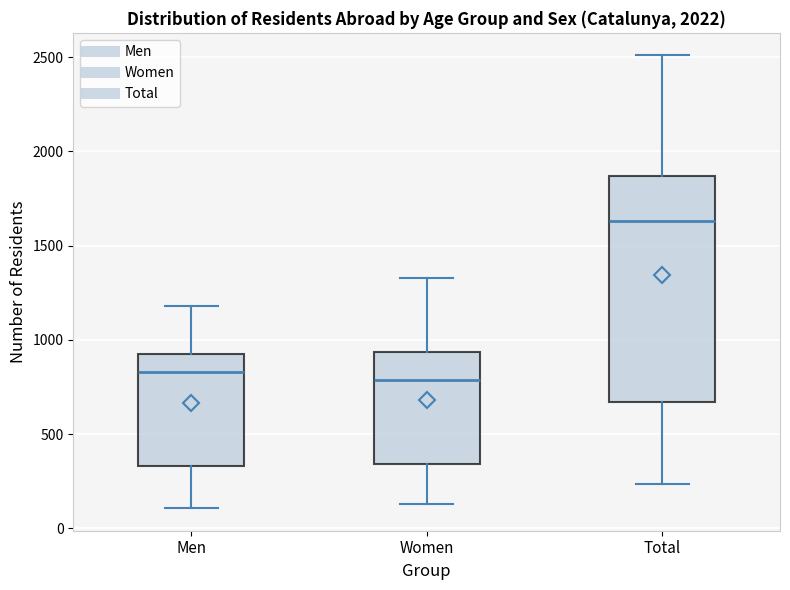

Reading left to right, read every box against the y-axis: the position of its median line, the range the box covers, and the ends of its whiskers. The values are not printed on the chart, so give them approximately, as read against the axis.

Men: median 850, box 350 to 900, whiskers 100 to 1200
Women: median 800, box 350 to 950, whiskers 150 to 1350
Total: median 1650, box 650 to 1850, whiskers 250 to 2500